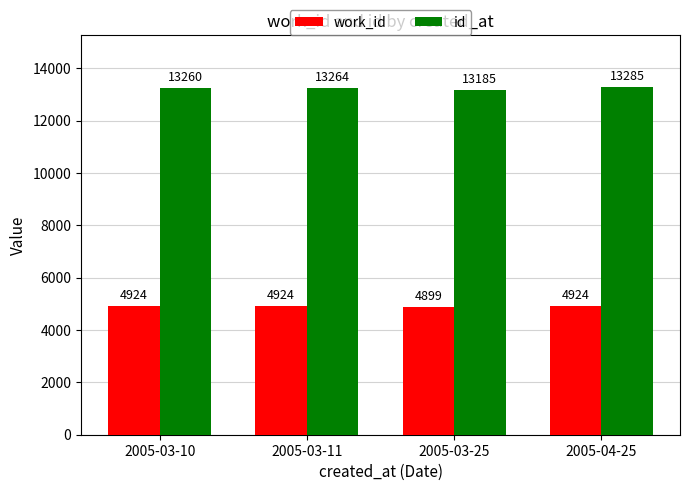

Reading left to right, list all the values displayed in this chart.

work_id: 2005-03-10=4924	2005-03-11=4924	2005-03-25=4899	2005-04-25=4924
id: 2005-03-10=13260	2005-03-11=13264	2005-03-25=13185	2005-04-25=13285